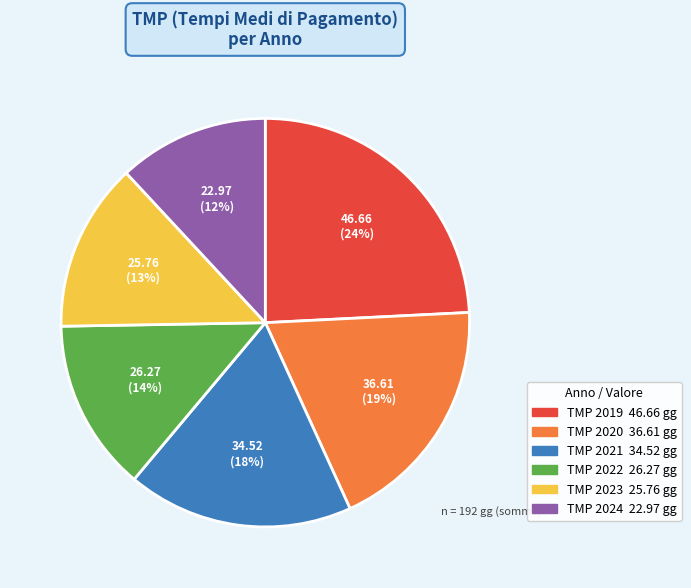

The TMP 2024 slice represents 12% of the pie. True or false?

True